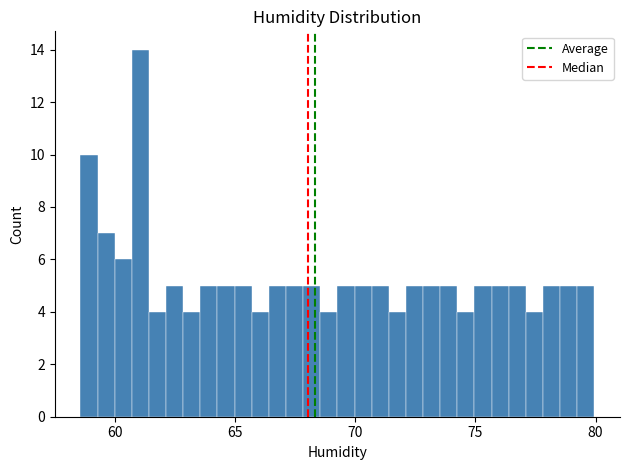

Read against the x-axis, roughly where is the centre of the tallest bar?

61.0